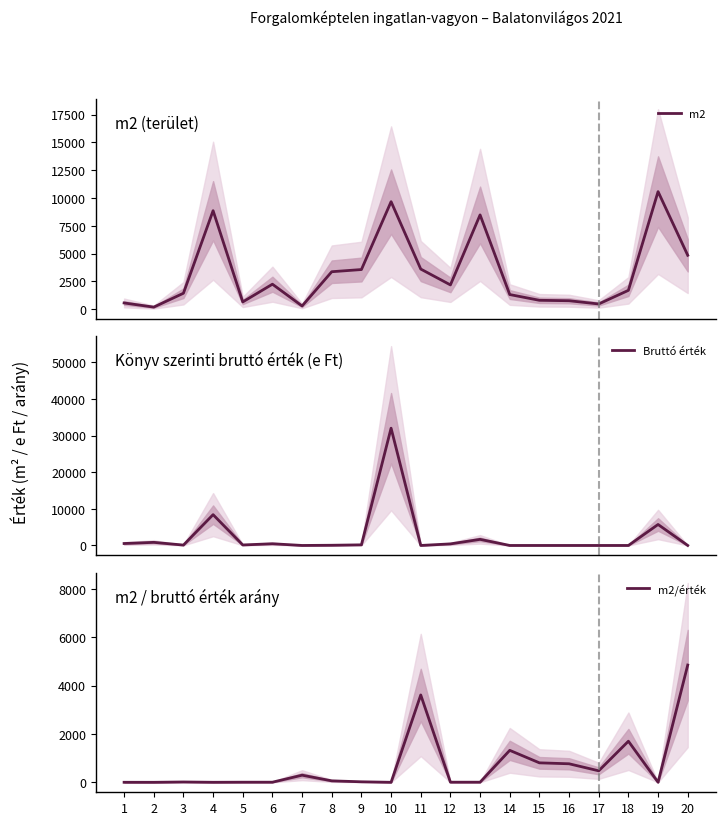

Between 14 and 5, which is larger?

14